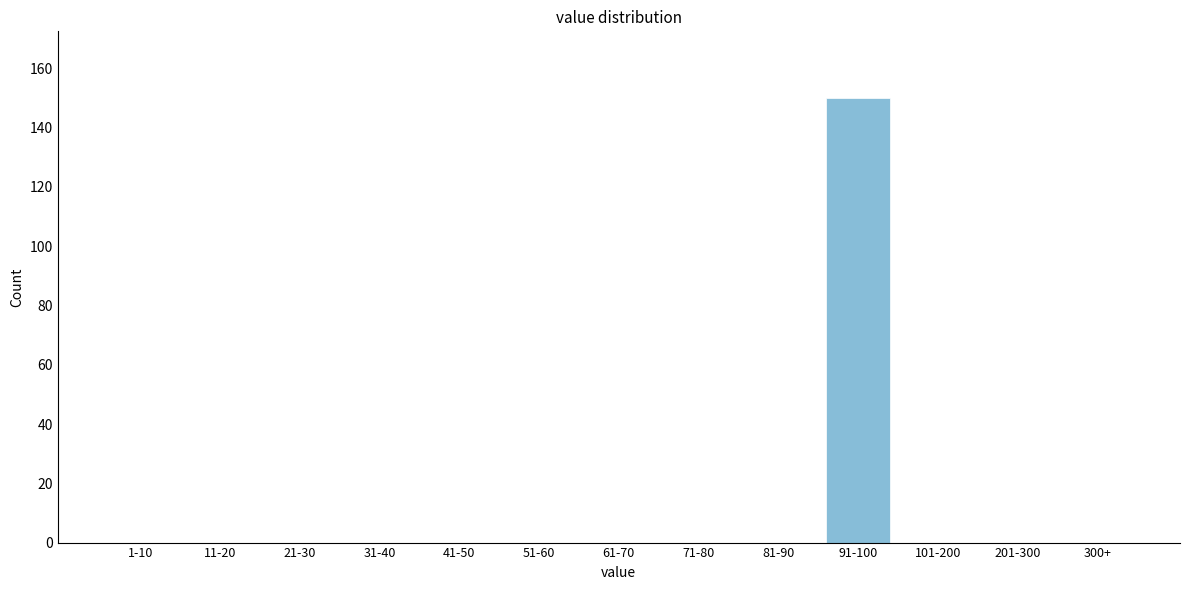

Reading right to left, transcribe all the data shown in this chart.

300+=0	201-300=0	101-200=0	91-100=150	81-90=0	71-80=0	61-70=0	51-60=0	41-50=0	31-40=0	21-30=0	11-20=0	1-10=0